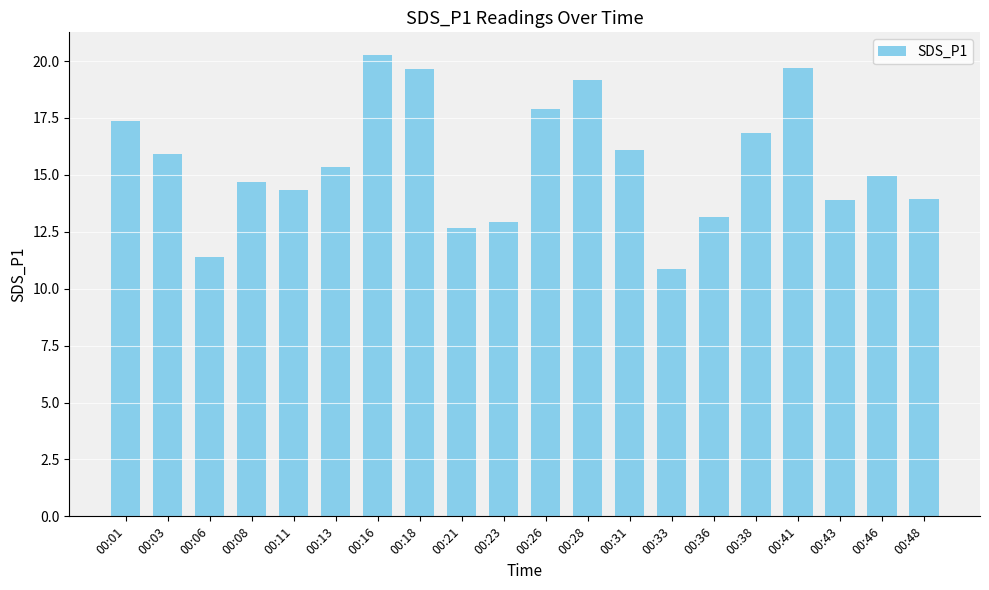

Which label corresponds to the smallest value in the chart?

00:33